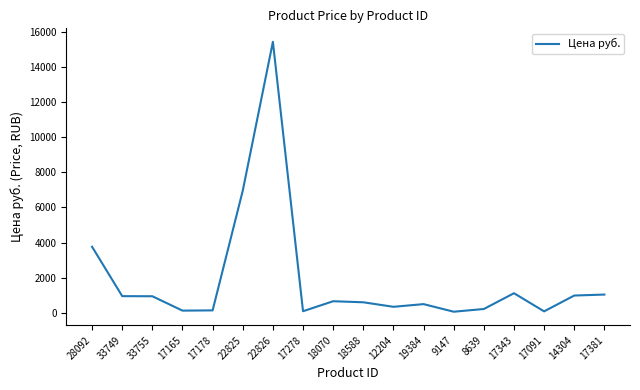

Is it true that the value at 17091 is 73.0?

True